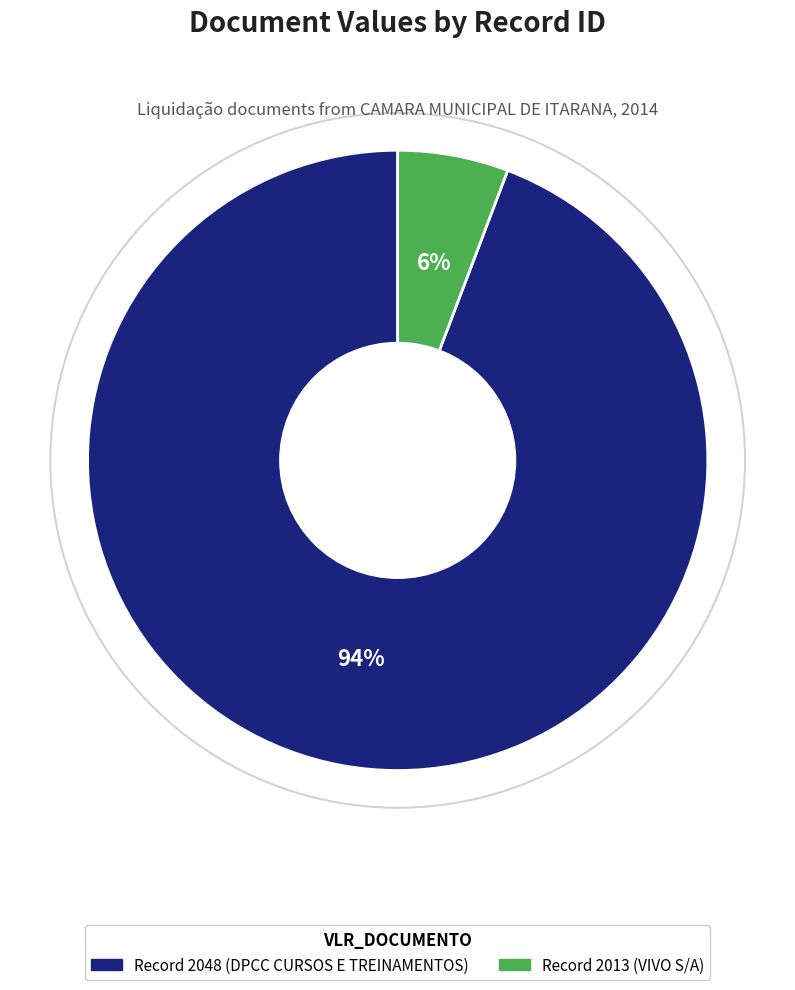

To the nearest percent, what is the average slice percentage?

50%